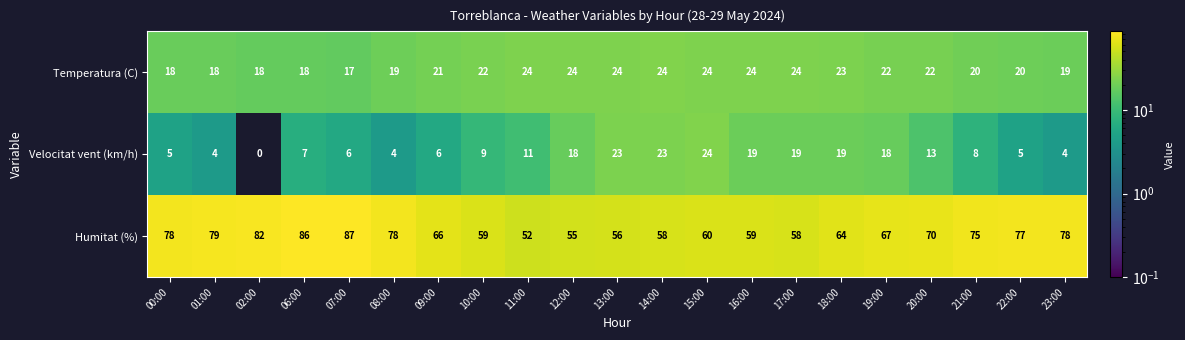

How many categories are shown in the chart?

21